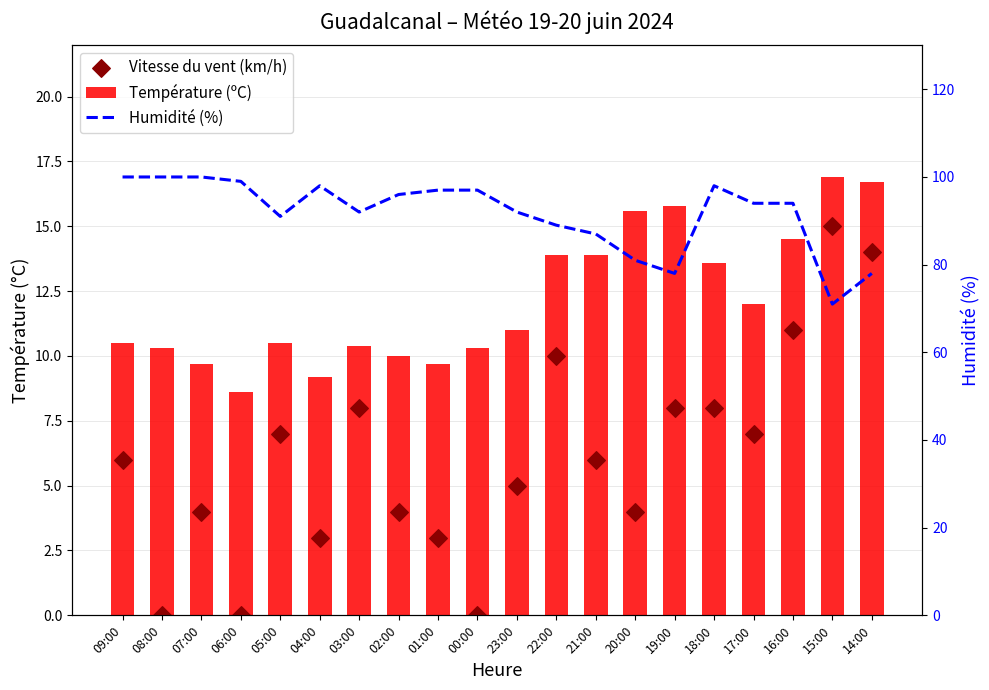

What are all the series names shown in the legend?

Température (ºC), Vitesse du vent (km/h), Humidité (%)